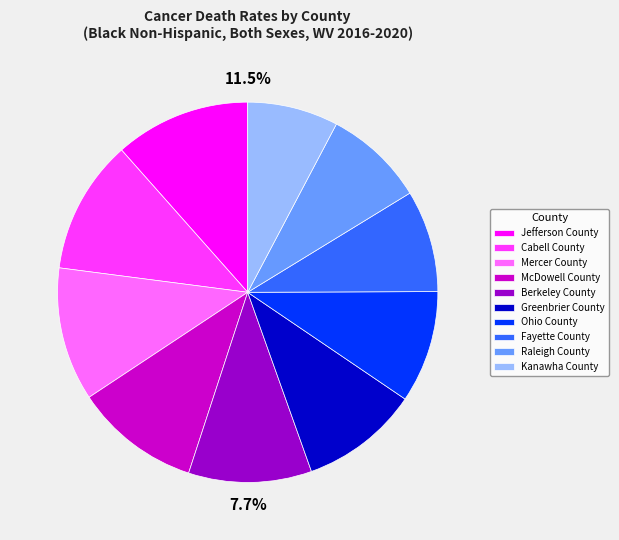

What is the largest slice in the pie chart?

Jefferson County